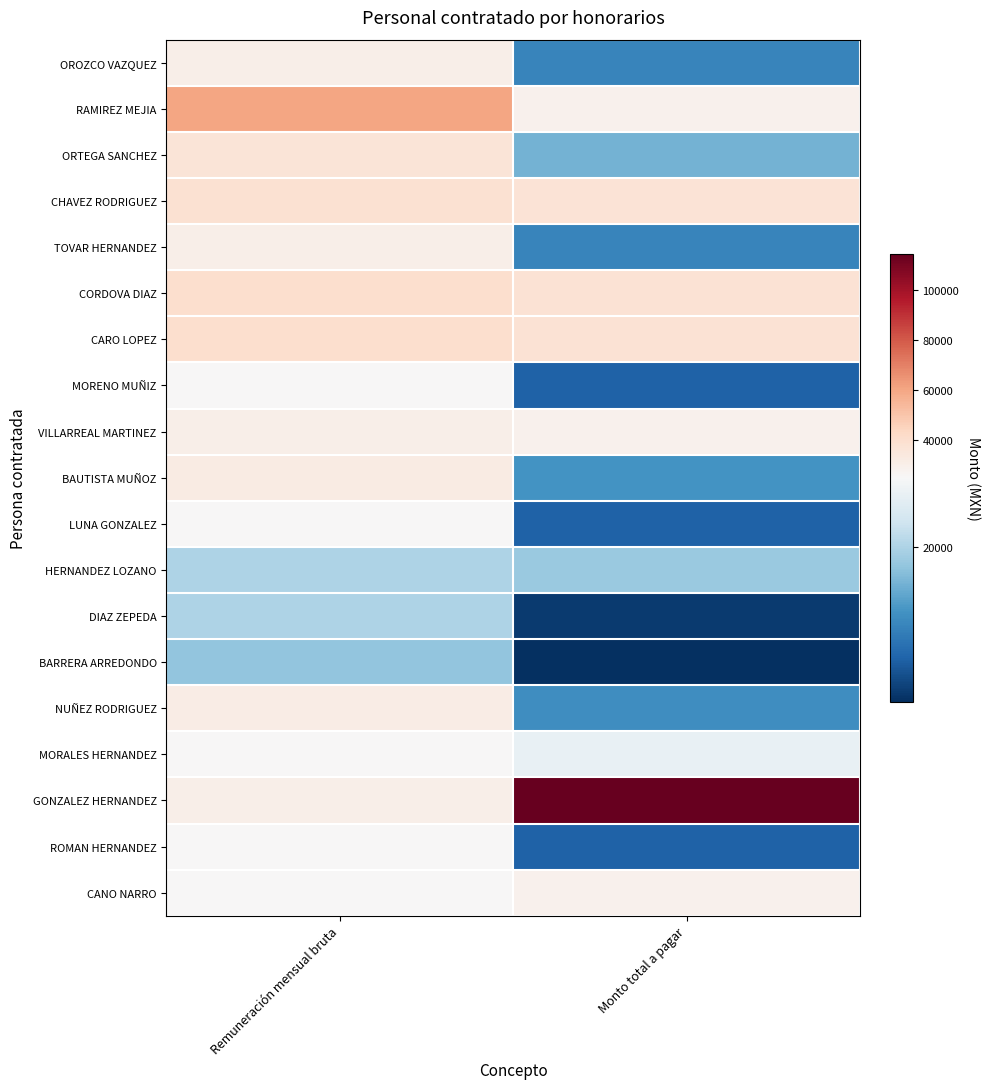

What is the spread (max minus min) of values at Monto total a pagar?

105539.2